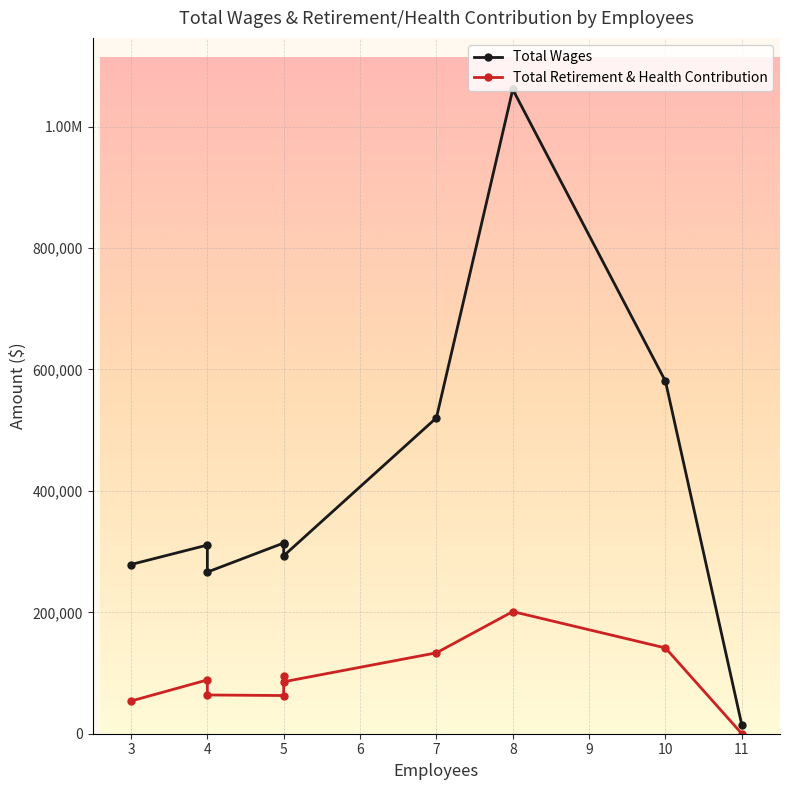

What is the sum of the Total Retirement & Health Contribution values at 5 and 4?

126751